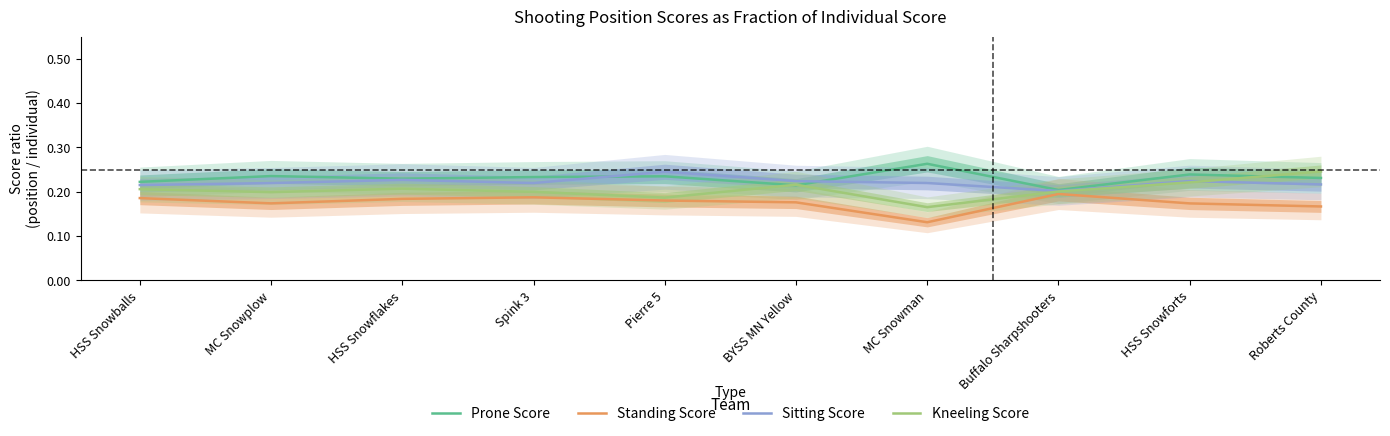

Is it true that Standing Score equals 0.1 at Spink 3?

False